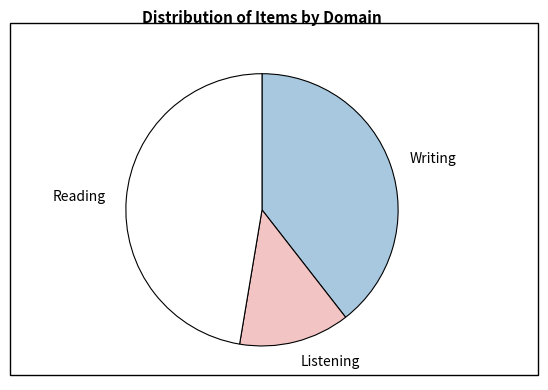

Combined, do Listening and Writing account for over 50%?

Yes